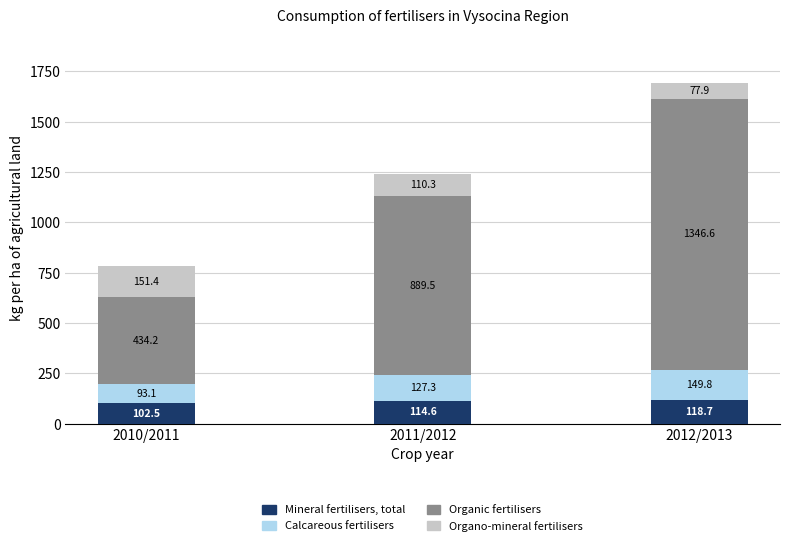

At which category is the sum across all series the highest?

2012/2013